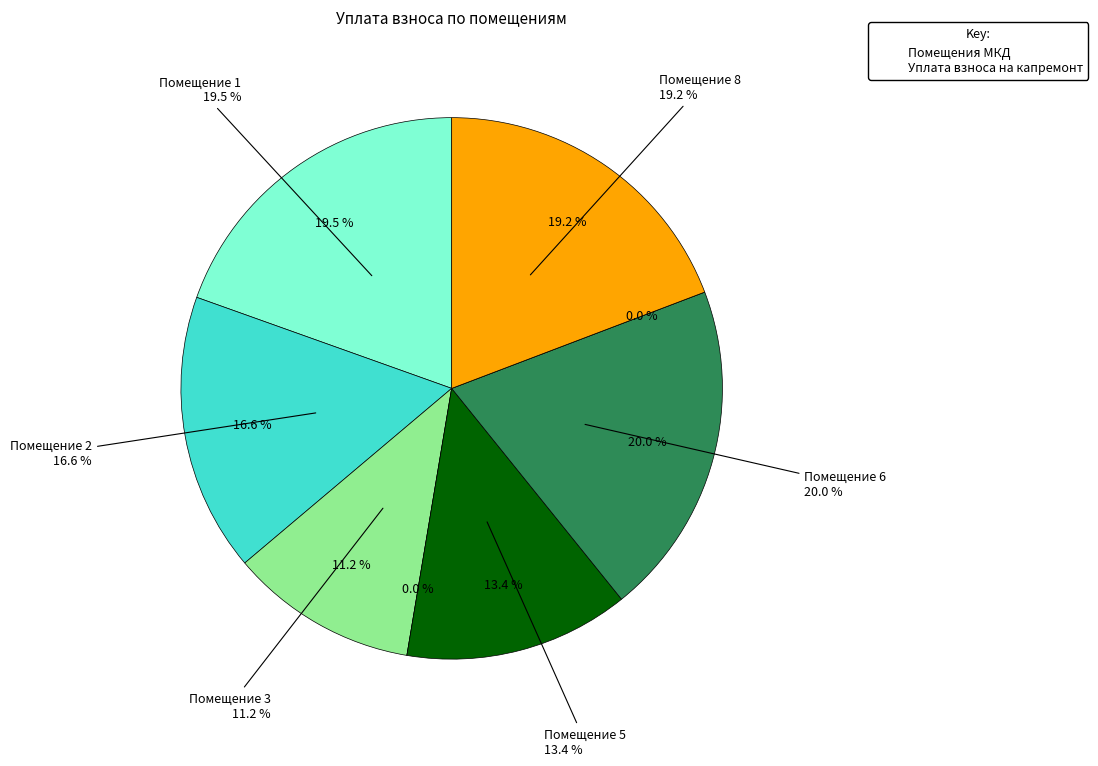

What is the ratio of the value at 6 to the value at 1?

1.0